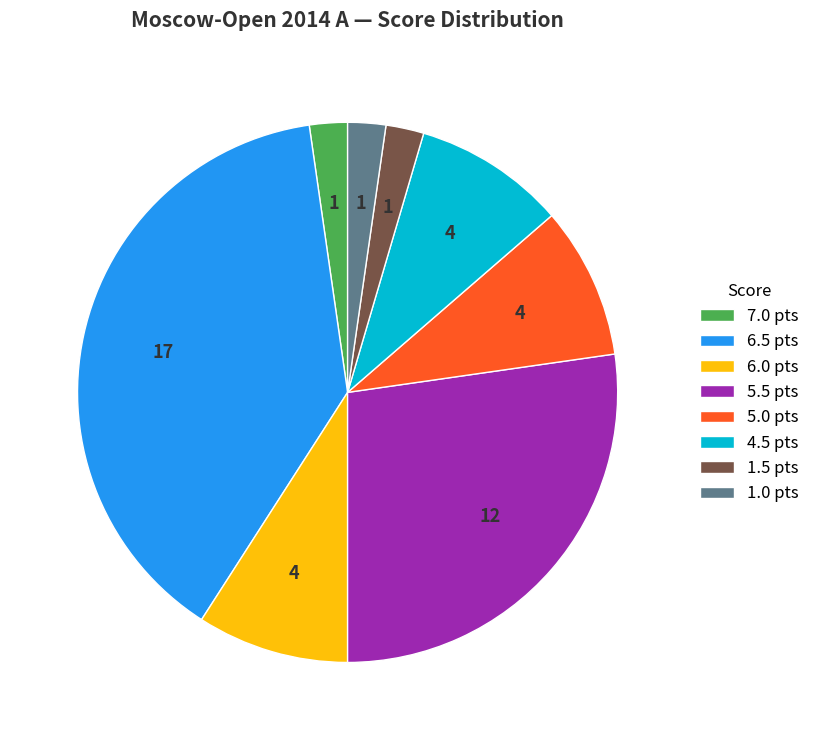

The 5.5 pts slice represents 14% of the pie. True or false?

False